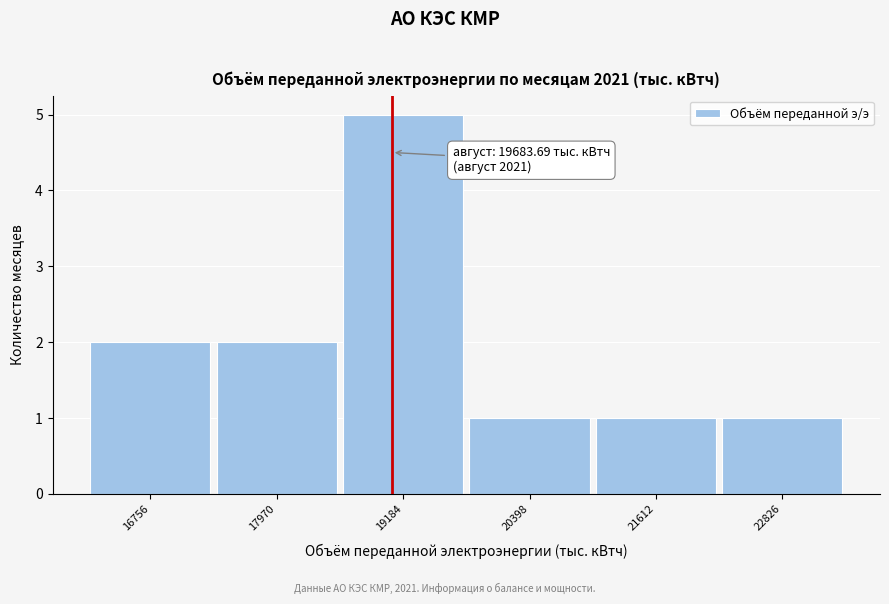

Reading left to right, extract all data points from this chart.

16756=2	17970=2	19184=5	20398=1	21612=1	22826=1